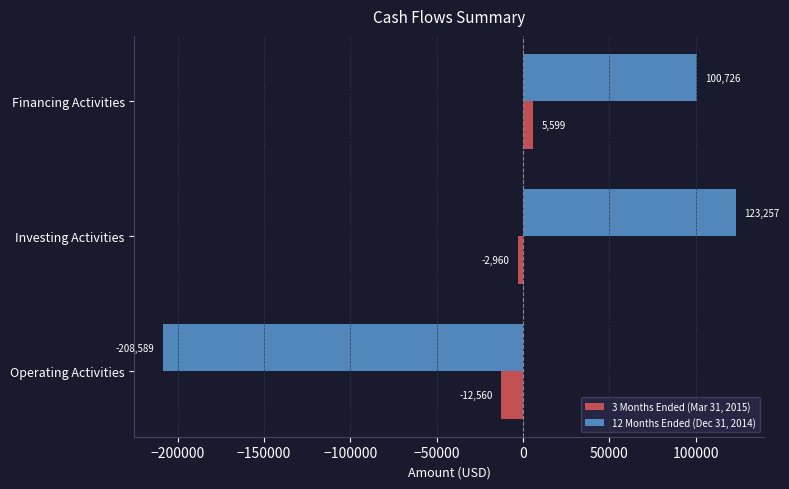

At which category does the chart reach its minimum across all series?

Operating Activities